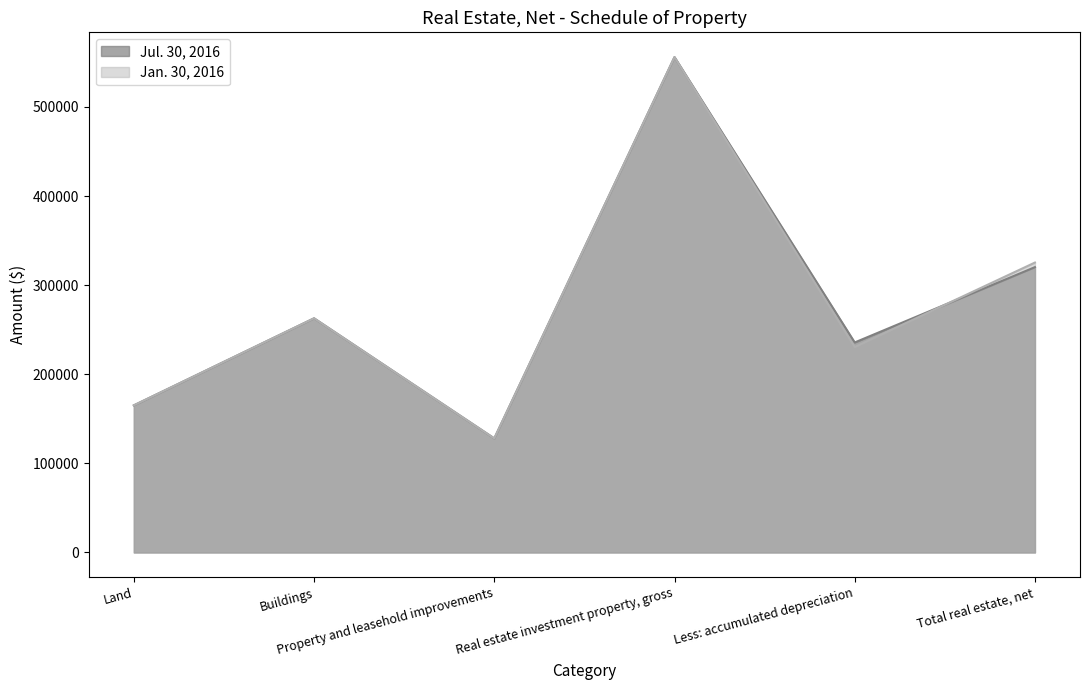

At which category does Jul. 30, 2016 reach its first local peak?

Buildings